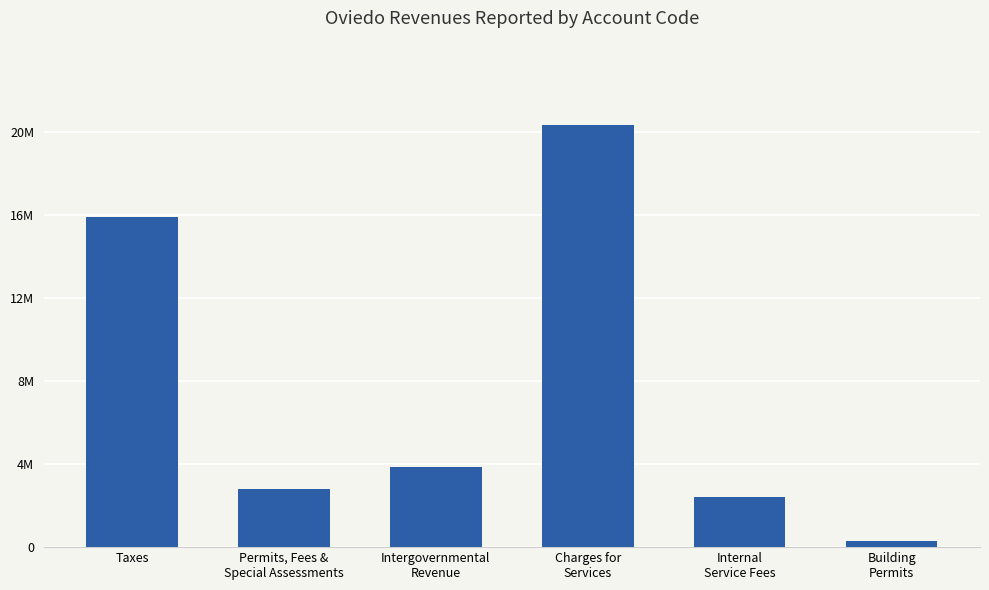

What is the minimum value shown in the chart?

289202